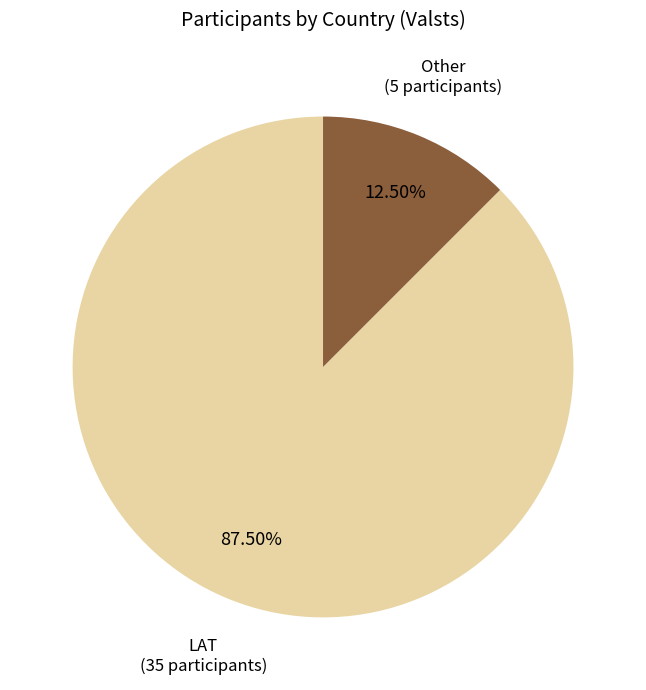

What is the smallest slice in the pie chart?

Other